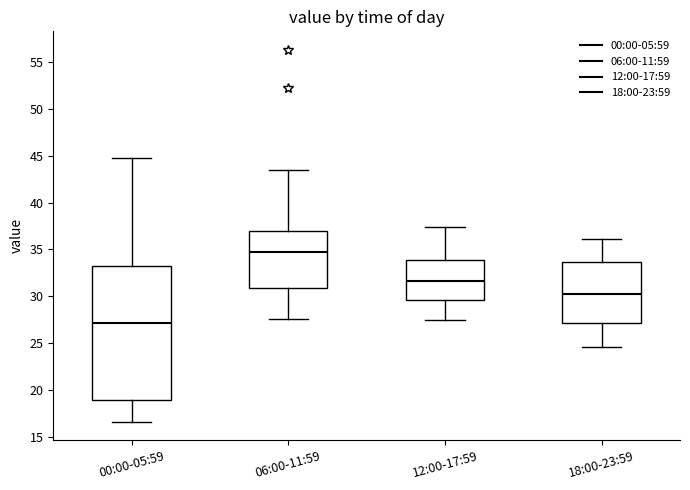

Where does the upper whisker of the box for 00:00-05:59 end on the y-axis? The values are not printed on the chart, so give them approximately, as read against the axis.

45.0